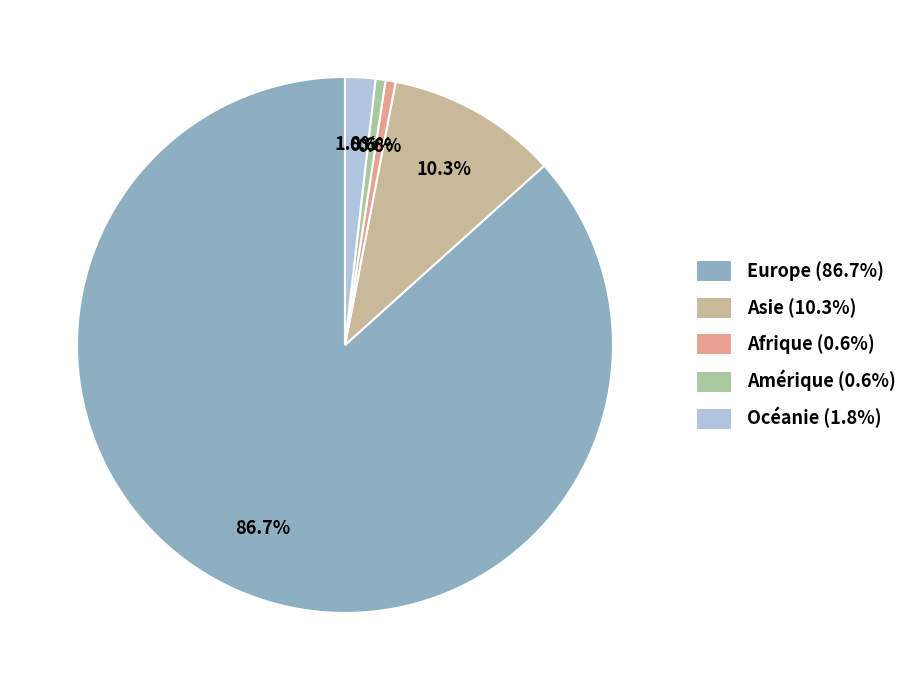

True or false: Amérique accounts for 1% of the total.

True